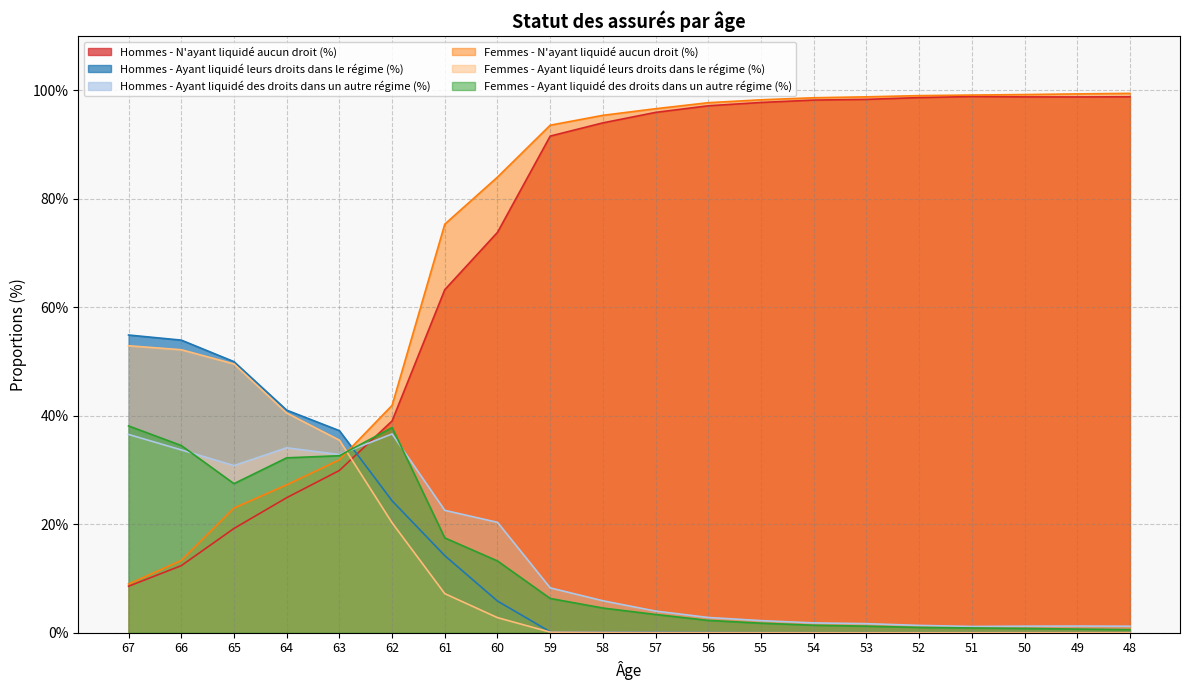

Reading left to right, what are all the values shown in this chart?

Hommes - N'ayant liquidé aucun droit (%): 67=8.6	66=12.4	65=19.2	64=24.9	63=29.9	62=39.0	61=63.2	60=73.8	59=91.5	58=94.0	57=95.9	56=97.1	55=97.8	54=98.2	53=98.3	52=98.7	51=98.8	50=98.8	49=98.8	48=98.8
Hommes - Ayant liquidé leurs droits dans le régime (%): 67=54.9	66=53.9	65=50.0	64=41.0	63=37.2	62=24.3	61=14.2	60=5.8	59=0.2	58=0.1	57=0.1	56=0.1	55=0.0	54=0.0	53=0.0	52=0.0	51=0.0	50=0.0	49=0.0	48=0.0
Hommes - Ayant liquidé des droits dans un autre régime (%): 67=36.5	66=33.7	65=30.8	64=34.1	63=32.9	62=36.6	61=22.6	60=20.4	59=8.3	58=5.9	57=4.0	56=2.8	55=2.2	54=1.8	53=1.7	52=1.4	51=1.1	50=1.2	49=1.2	48=1.2
Femmes - N'ayant liquidé aucun droit (%): 67=9.0	66=13.3	65=23.0	64=27.3	63=31.9	62=41.9	61=75.3	60=84.0	59=93.6	58=95.4	57=96.6	56=97.7	55=98.2	54=98.6	53=98.8	52=99.0	51=99.1	50=99.2	49=99.3	48=99.4
Femmes - Ayant liquidé leurs droits dans le régime (%): 67=52.9	66=52.2	65=49.5	64=40.5	63=35.5	62=20.3	61=7.2	60=2.8	59=0.1	58=0.1	57=0.0	56=0.0	55=0.0	54=0.0	53=0.0	52=0.0	51=0.0	50=0.0	49=0.0	48=0.0
Femmes - Ayant liquidé des droits dans un autre régime (%): 67=38.1	66=34.5	65=27.5	64=32.2	63=32.6	62=37.8	61=17.5	60=13.2	59=6.3	58=4.5	57=3.4	56=2.3	55=1.8	54=1.4	53=1.2	52=1.0	51=0.9	50=0.8	49=0.7	48=0.6